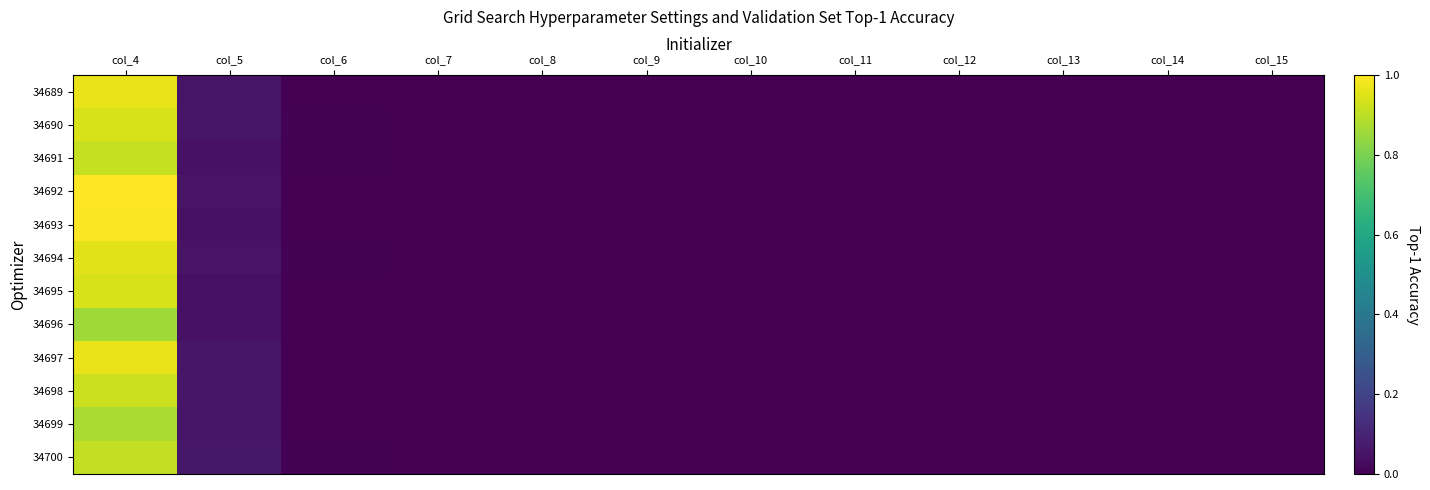

Reading left to right, list all the values displayed in this chart.

34689: col_4=1.0	col_5=0.1	col_6=0.0	col_7=0.0	col_8=0.0	col_9=0.0	col_10=0.0	col_11=0.0	col_12=0.0	col_13=0.0	col_14=0.0	col_15=0.0
34690: col_4=0.9	col_5=0.1	col_6=0.0	col_7=0.0	col_8=0.0	col_9=0.0	col_10=0.0	col_11=0.0	col_12=0.0	col_13=0.0	col_14=0.0	col_15=0.0
34691: col_4=0.9	col_5=0.0	col_6=0.0	col_7=0.0	col_8=0.0	col_9=0.0	col_10=0.0	col_11=0.0	col_12=0.0	col_13=0.0	col_14=0.0	col_15=0.0
34692: col_4=1.0	col_5=0.1	col_6=0.0	col_7=0.0	col_8=0.0	col_9=0.0	col_10=0.0	col_11=0.0	col_12=0.0	col_13=0.0	col_14=0.0	col_15=0.0
34693: col_4=1.0	col_5=0.0	col_6=0.0	col_7=0.0	col_8=0.0	col_9=0.0	col_10=0.0	col_11=0.0	col_12=0.0	col_13=0.0	col_14=0.0	col_15=0.0
34694: col_4=1.0	col_5=0.1	col_6=0.0	col_7=0.0	col_8=0.0	col_9=0.0	col_10=0.0	col_11=0.0	col_12=0.0	col_13=0.0	col_14=0.0	col_15=0.0
34695: col_4=0.9	col_5=0.0	col_6=0.0	col_7=0.0	col_8=0.0	col_9=0.0	col_10=0.0	col_11=0.0	col_12=0.0	col_13=0.0	col_14=0.0	col_15=0.0
34696: col_4=0.9	col_5=0.0	col_6=0.0	col_7=0.0	col_8=0.0	col_9=0.0	col_10=0.0	col_11=0.0	col_12=0.0	col_13=0.0	col_14=0.0	col_15=0.0
34697: col_4=1.0	col_5=0.1	col_6=0.0	col_7=0.0	col_8=0.0	col_9=0.0	col_10=0.0	col_11=0.0	col_12=0.0	col_13=0.0	col_14=0.0	col_15=0.0
34698: col_4=0.9	col_5=0.1	col_6=0.0	col_7=0.0	col_8=0.0	col_9=0.0	col_10=0.0	col_11=0.0	col_12=0.0	col_13=0.0	col_14=0.0	col_15=0.0
34699: col_4=0.9	col_5=0.1	col_6=0.0	col_7=0.0	col_8=0.0	col_9=0.0	col_10=0.0	col_11=0.0	col_12=0.0	col_13=0.0	col_14=0.0	col_15=0.0
34700: col_4=0.9	col_5=0.1	col_6=0.0	col_7=0.0	col_8=0.0	col_9=0.0	col_10=0.0	col_11=0.0	col_12=0.0	col_13=0.0	col_14=0.0	col_15=0.0